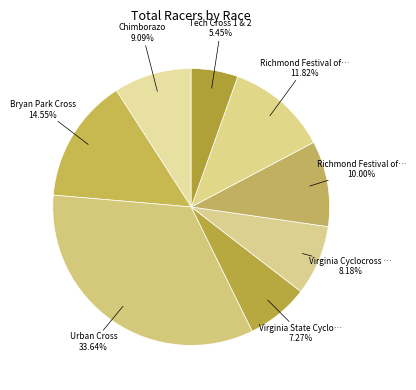

Which slice is the largest?

Urban Cross